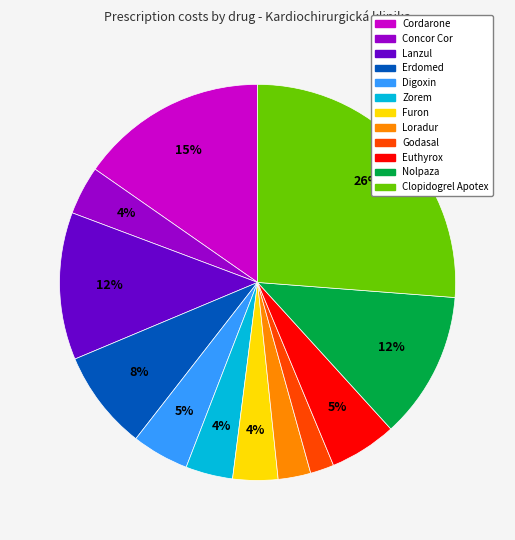

What is the largest slice in the pie chart?

Clopidogrel Apotex